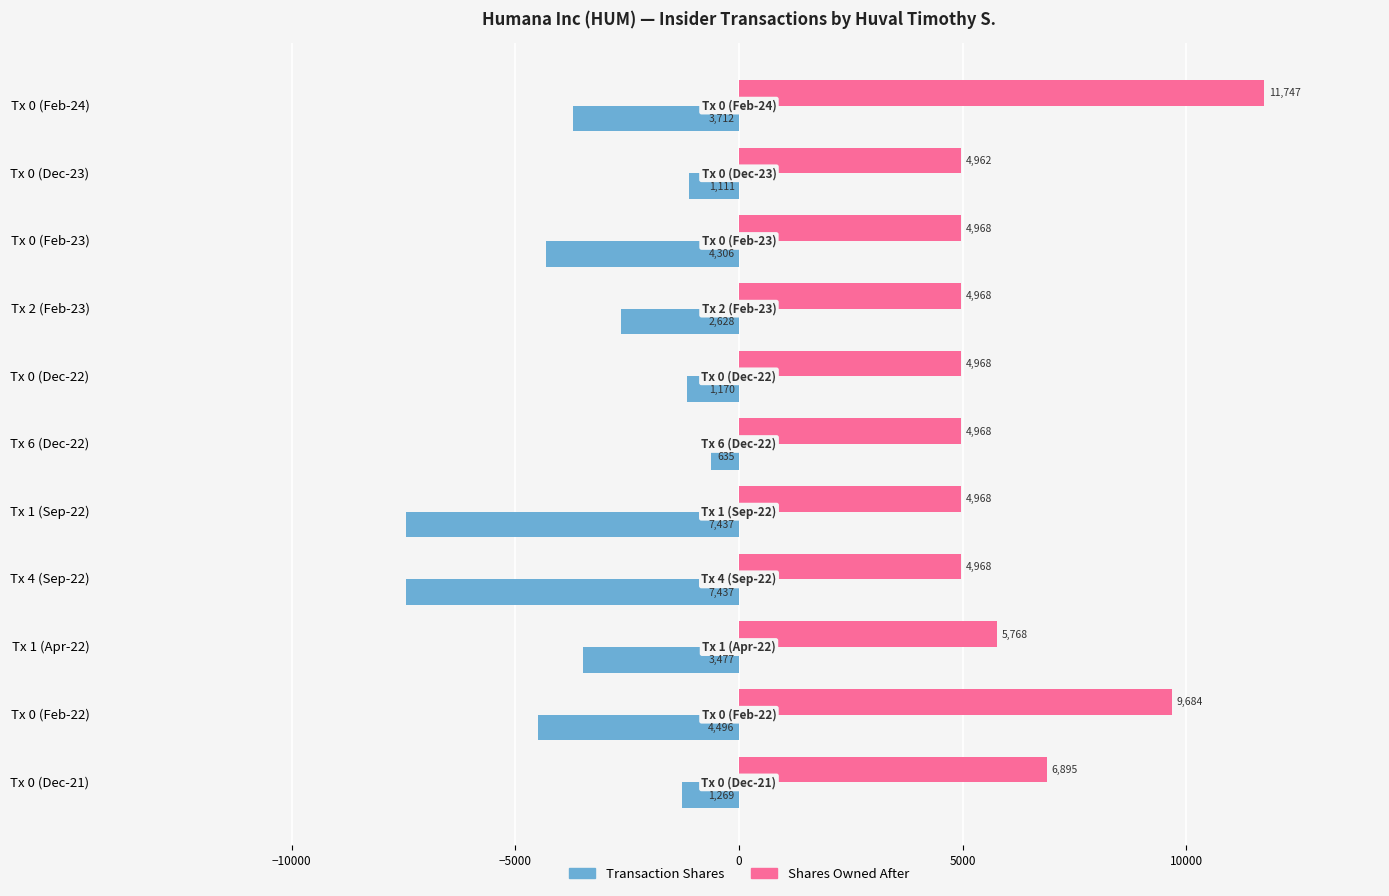

Between Tx 0 (Dec-22) and Tx 6 (Dec-22), which series saw the biggest shift?

Transaction Shares